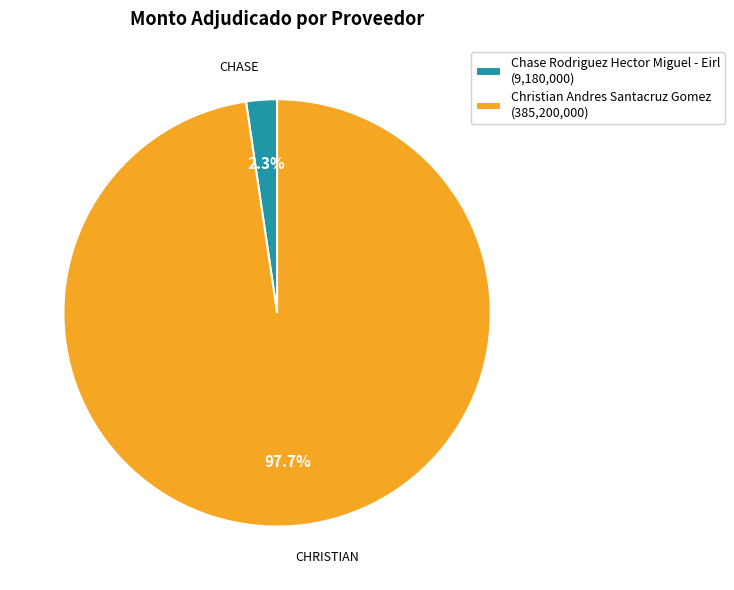

Which slice is the largest?

Christian Andres Santacruz Gomez (385,200,000)